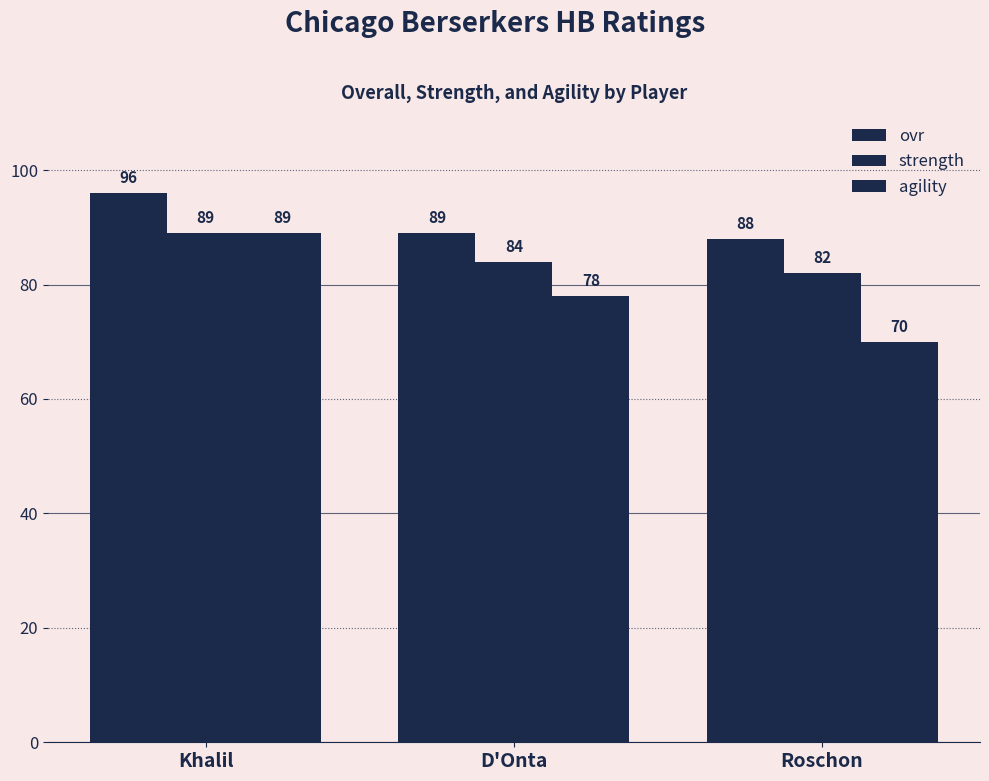

Where does the agility series first go above 78?

Khalil